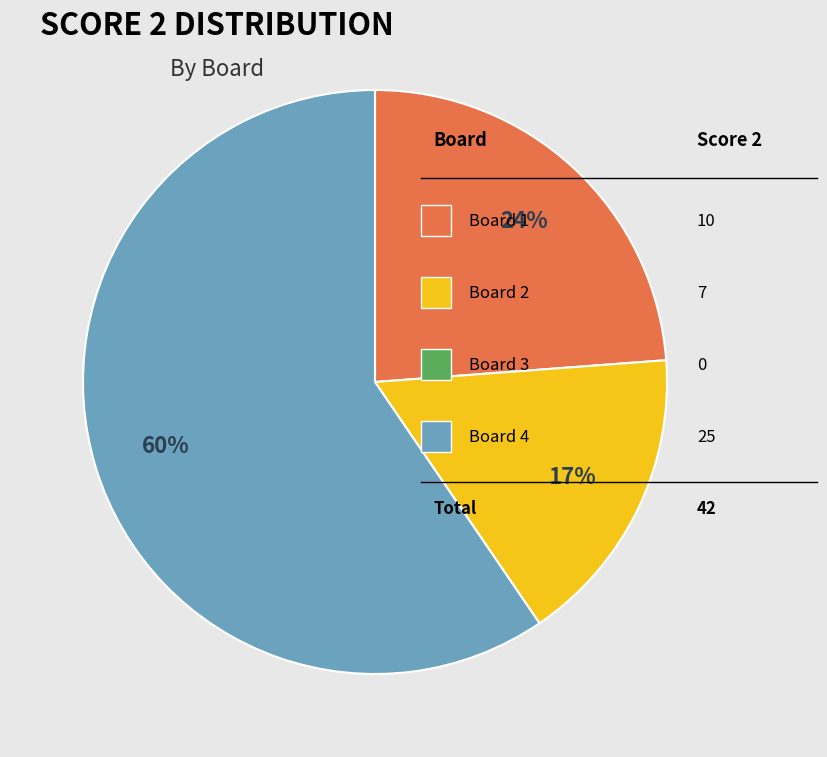

To the nearest percent, what is the difference between the largest and smallest slice percentages?

43%